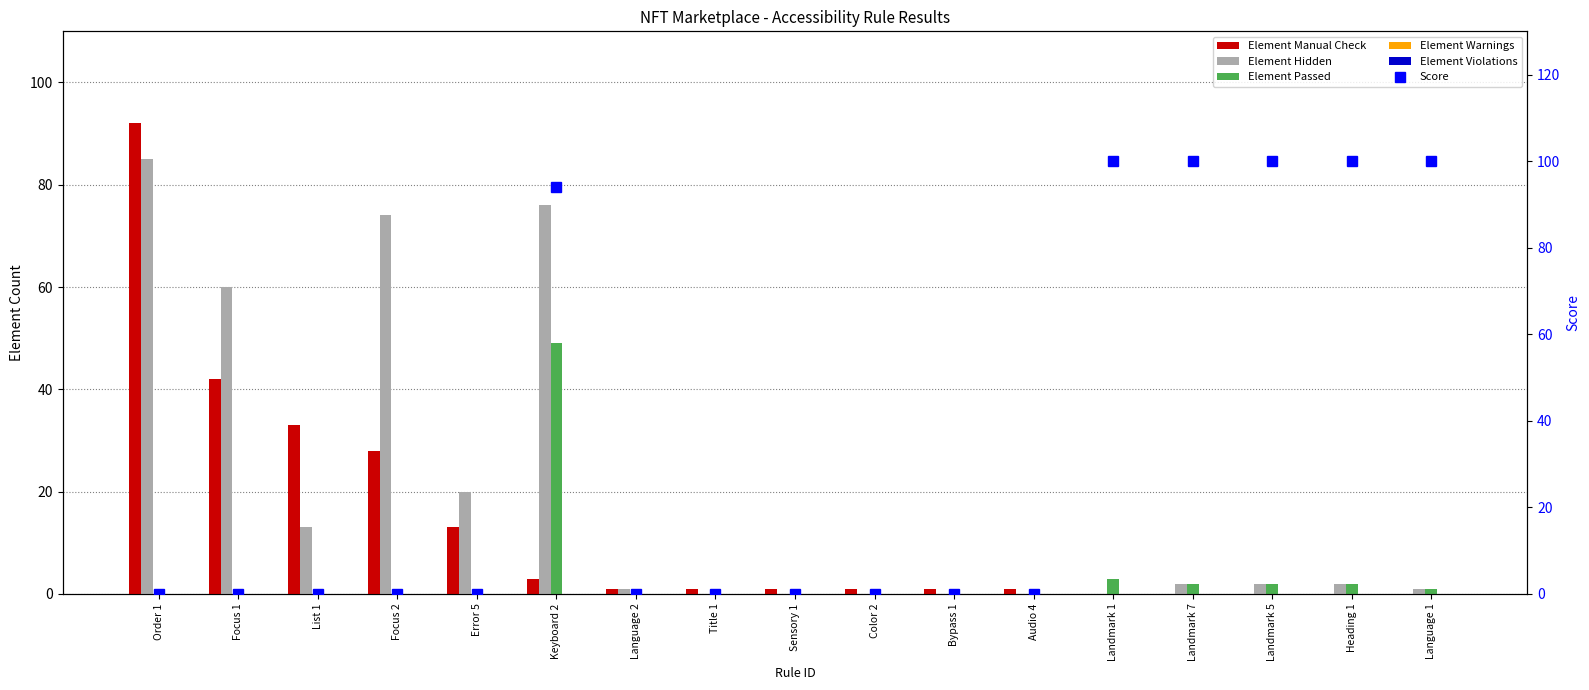

Read the Element Manual Check value at Focus 2.

28